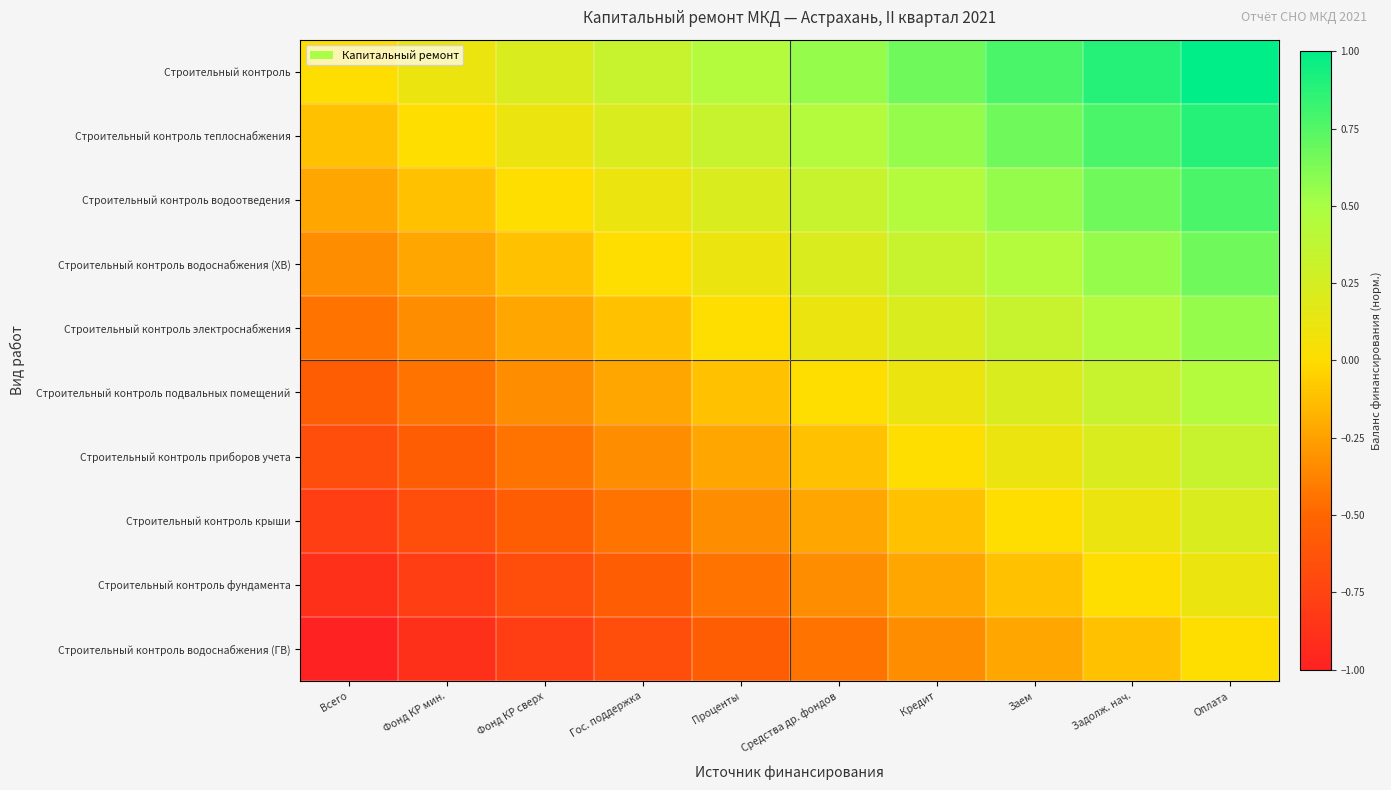

At how many categories does at least one series exceed 0?

9